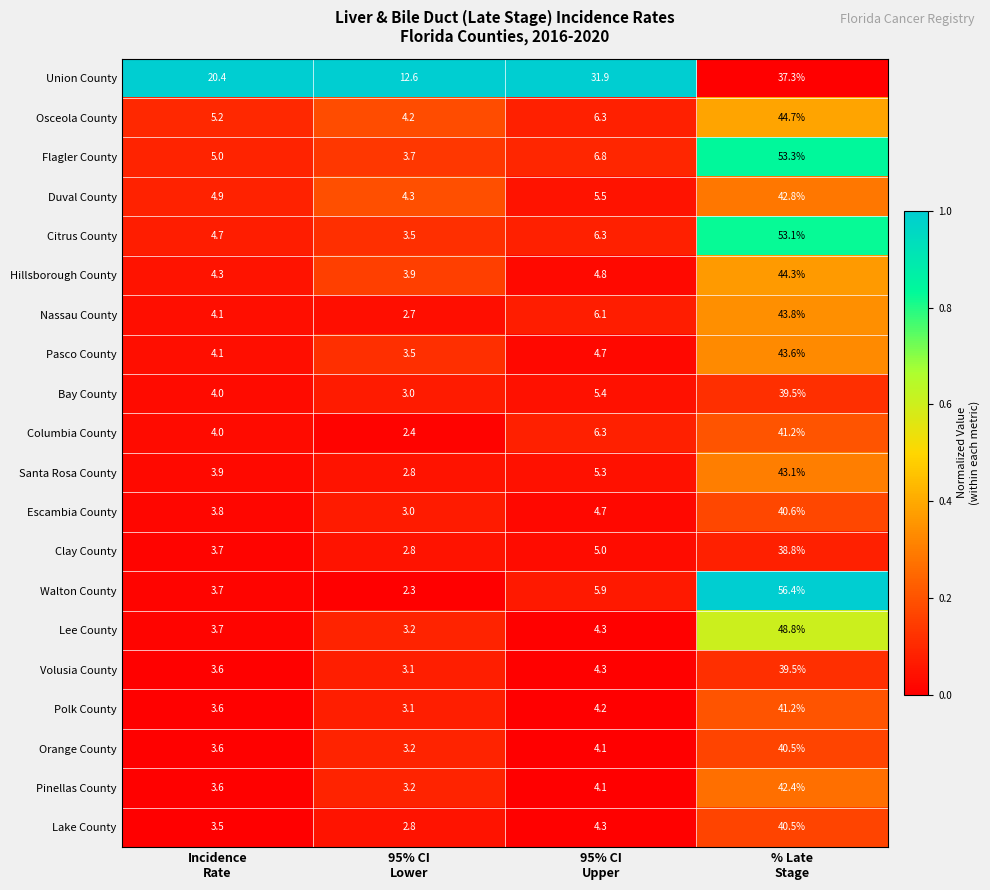

What is the difference between the second highest and second lowest values in the Osceola County series?

1.1